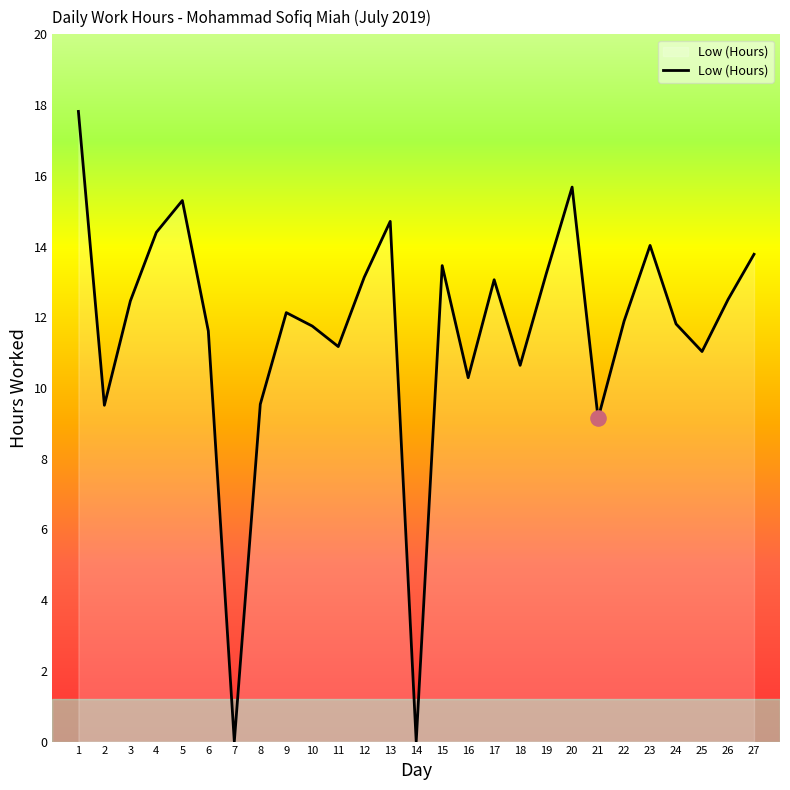

What is the change in value from 1 to 5?

-2.5